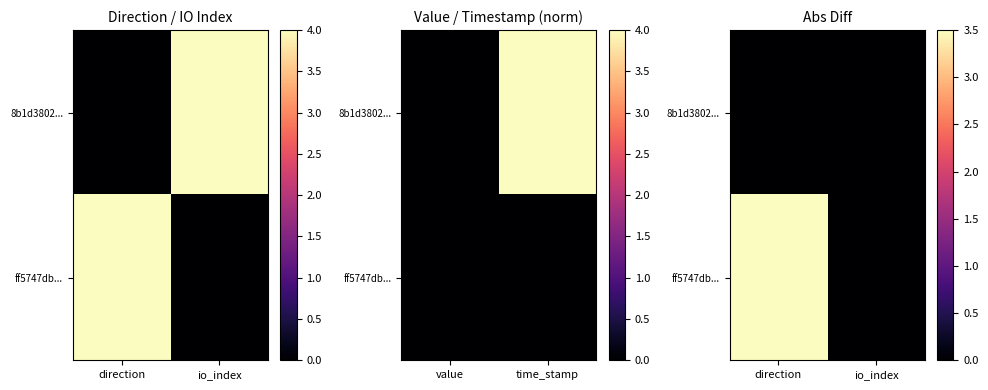

Which category has the highest value in the ff5747db... series?

direction